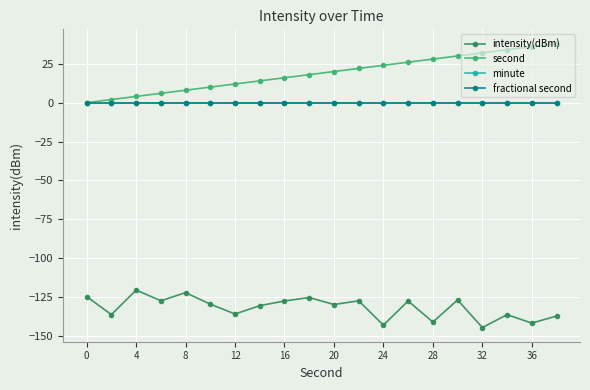

Does the chart have visible grid lines?

Yes